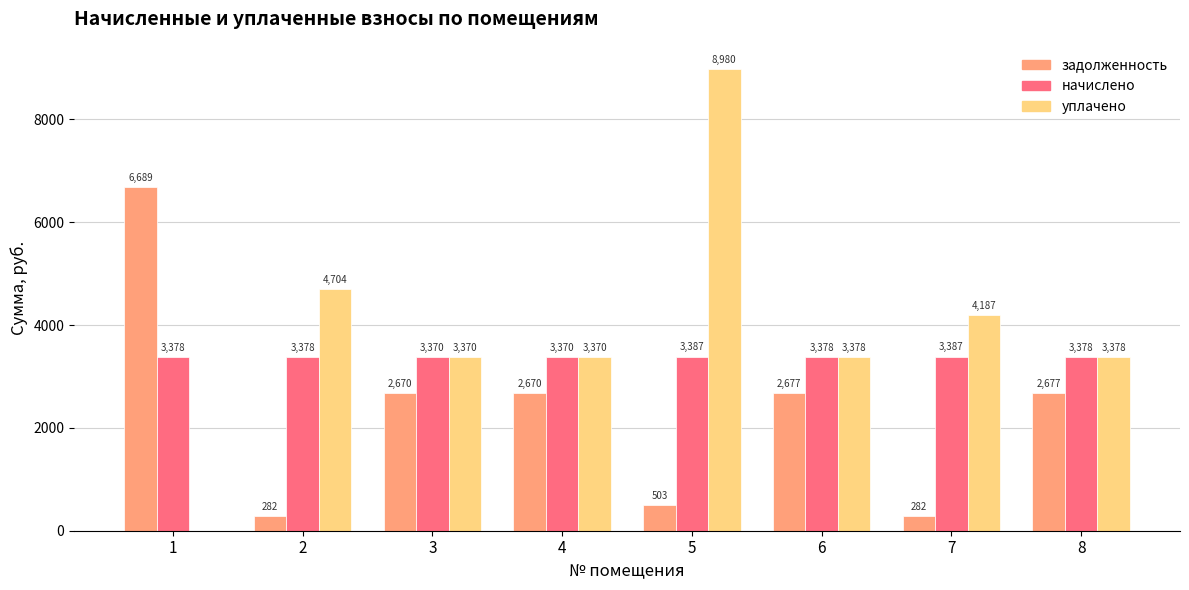

The начислено series shows 4895.0 at 6. True or false?

False